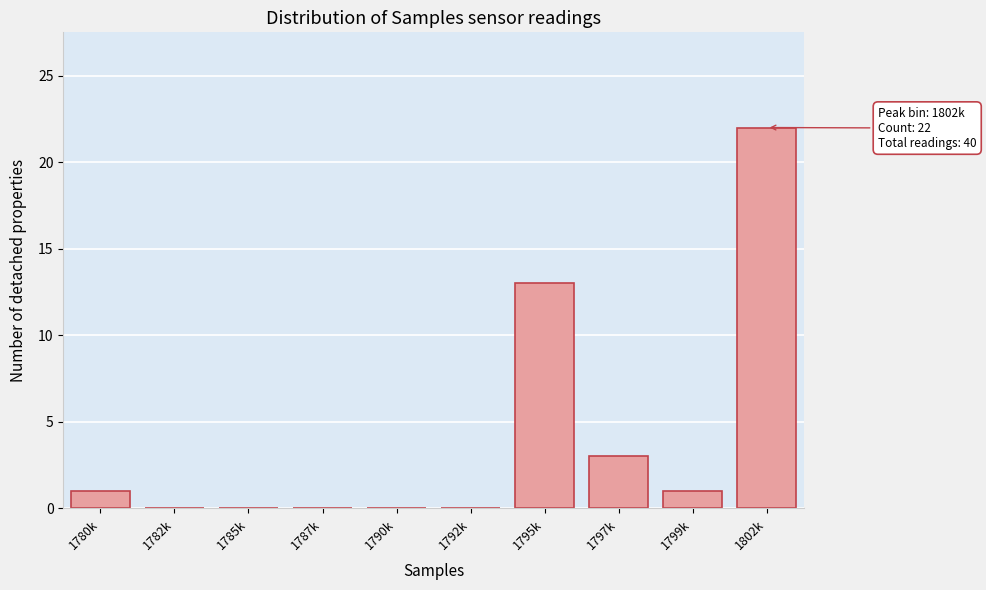

Reading left to right, extract all data points from this chart.

1780k=1	1782k=0	1785k=0	1787k=0	1790k=0	1792k=0	1795k=13	1797k=3	1799k=1	1802k=22